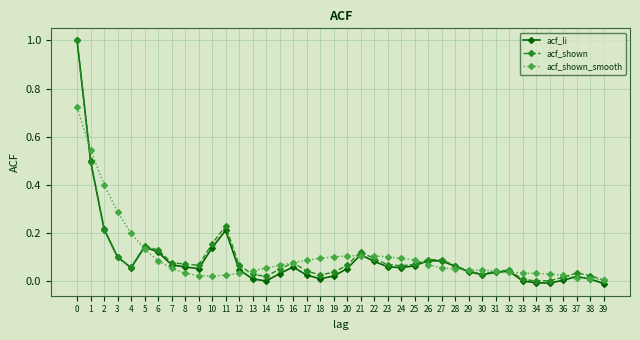

The acf_li series shows 0.1 at 26. True or false?

True